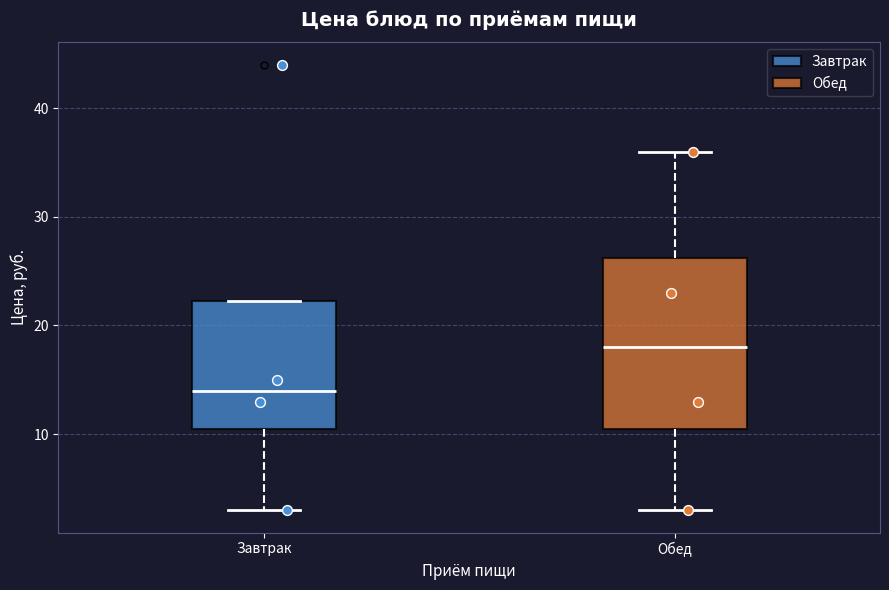

Where does the upper whisker of the box for Обед end on the y-axis? The values are not printed on the chart, so give them approximately, as read against the axis.

36